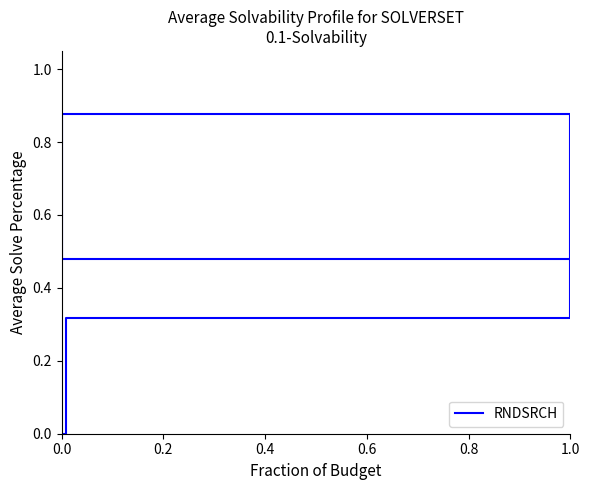

What value does the data have at 1.0?

0.9